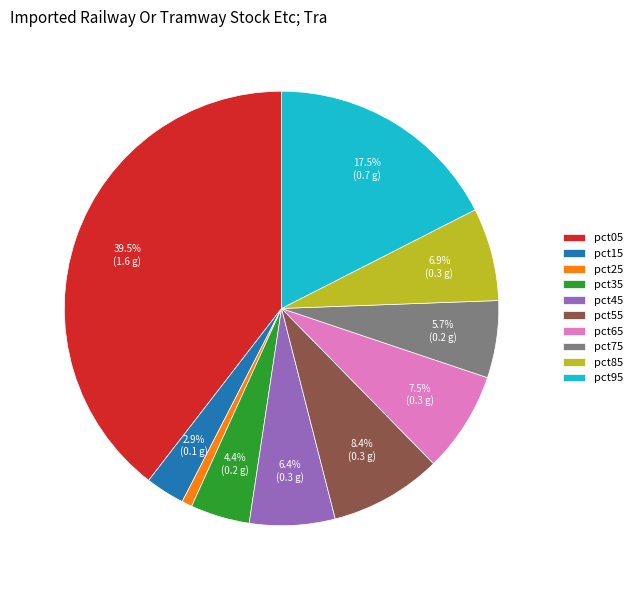

To the nearest percent, what is the average slice percentage?

10%